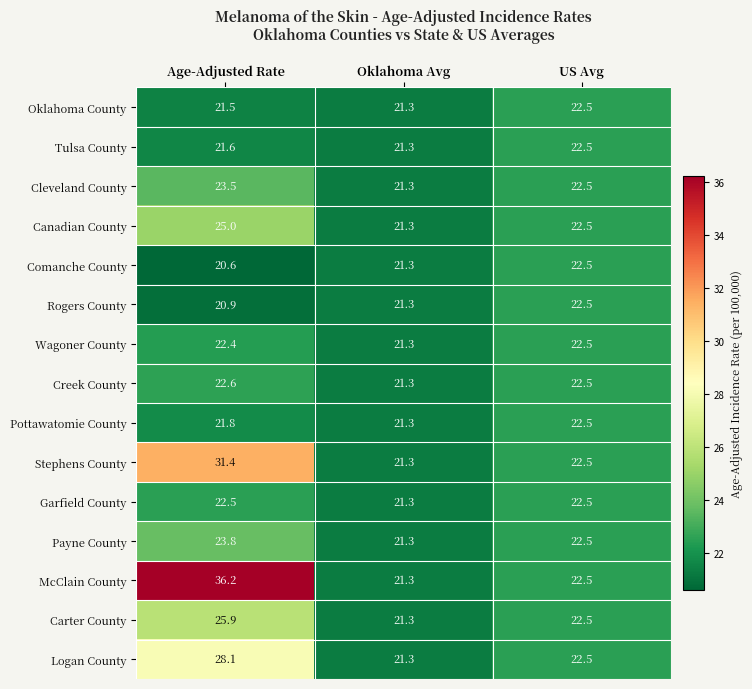

Which series has the widest spread of values?

McClain County